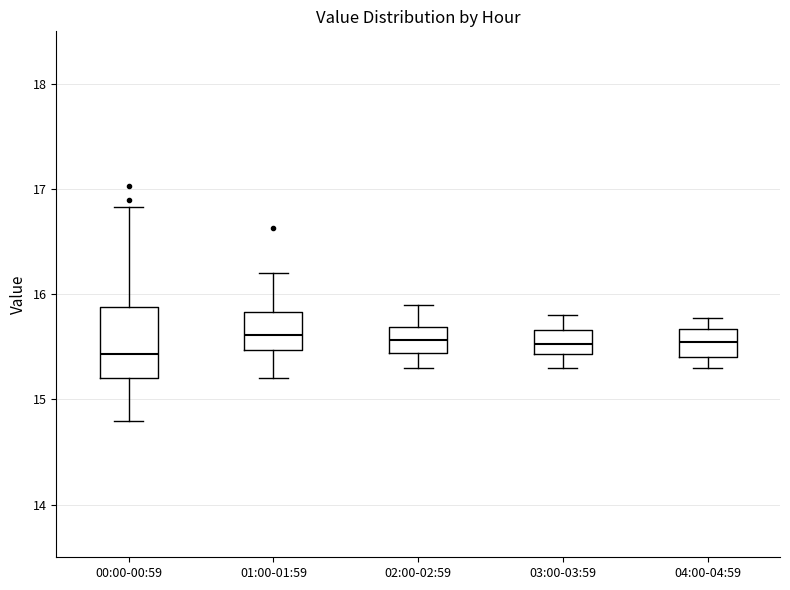

Where does the lower whisker of the box for 01:00-01:59 end on the y-axis? The values are not printed on the chart, so give them approximately, as read against the axis.

15.2